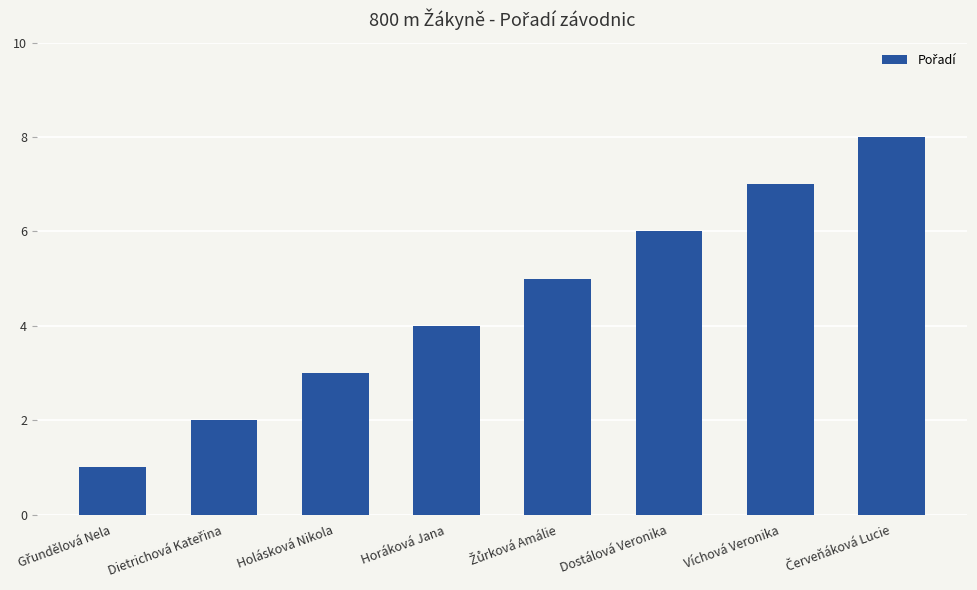

Is it true that the value at Dostálová Veronika is 2?

False